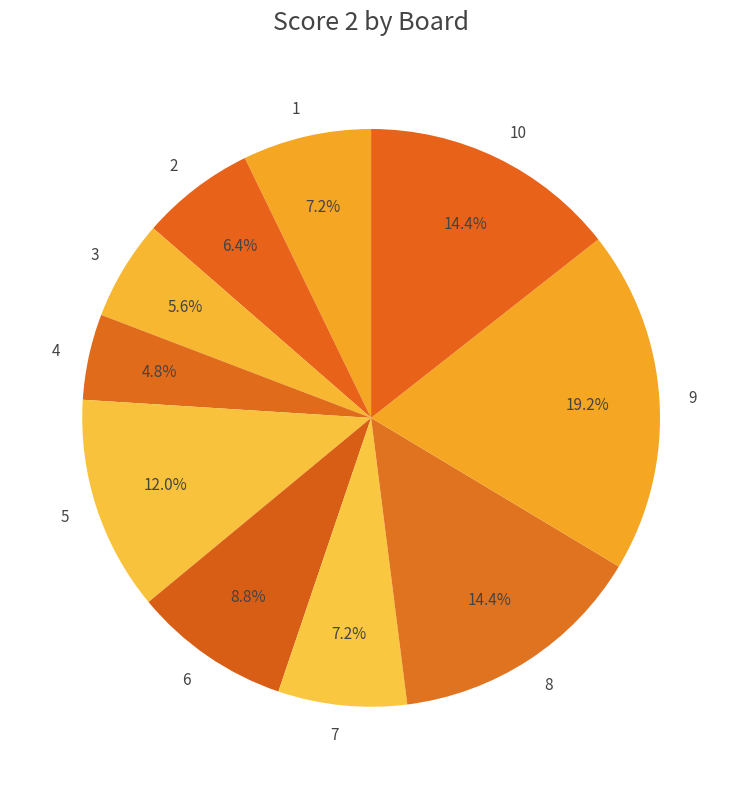

Does any single category account for the majority?

No